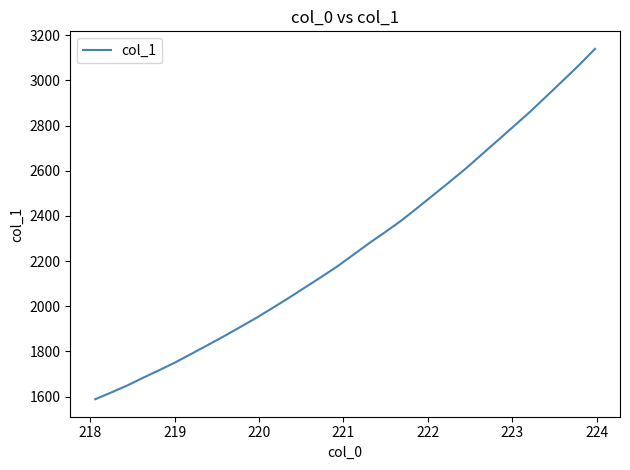

What is the difference between the maximum and minimum values?

1551.8